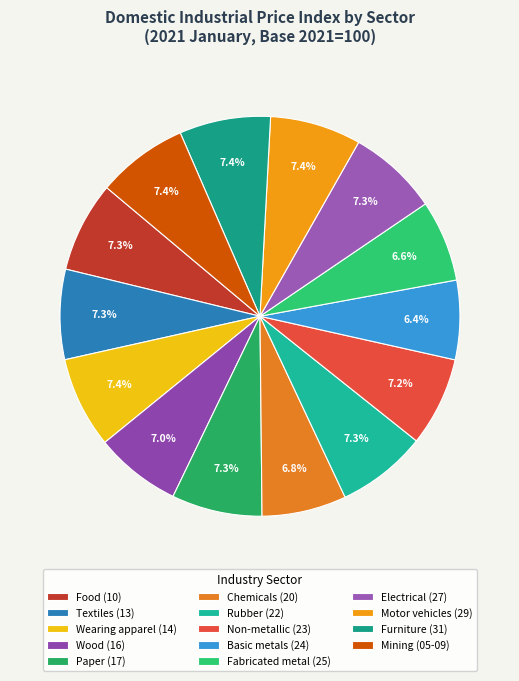

Count the number of slices in the pie.

14